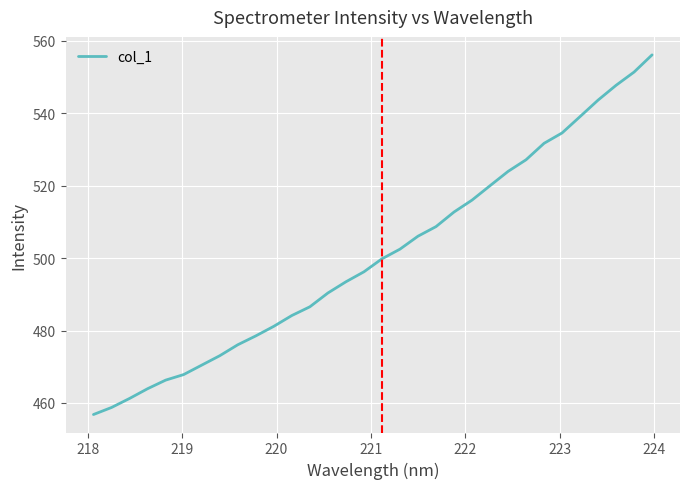

What is the average value?

500.8